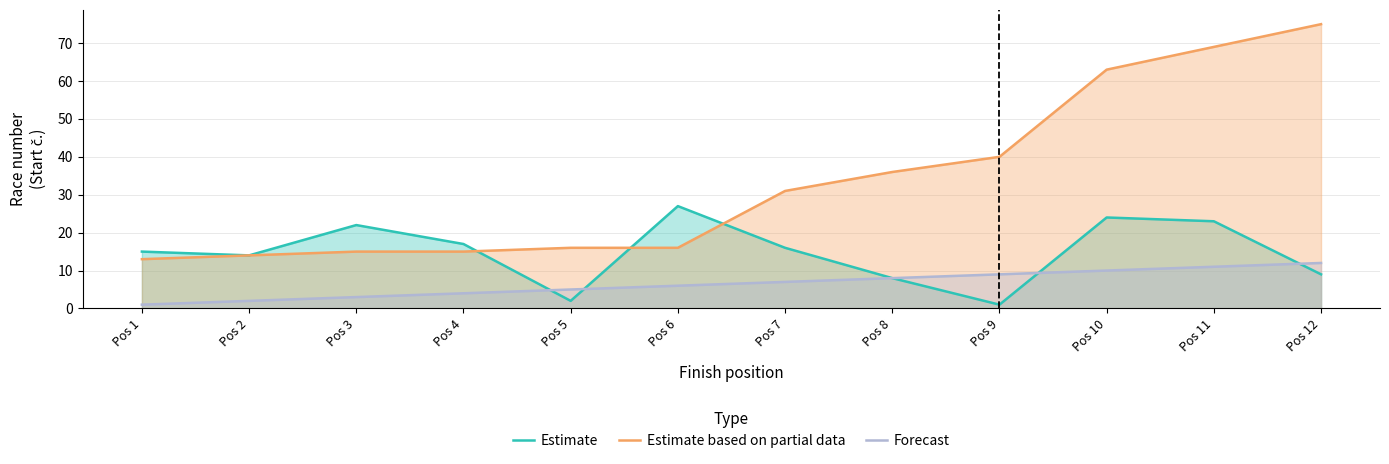

Rank the series by their average value, from lowest to highest.

Forecast, Estimate, Estimate based on partial data